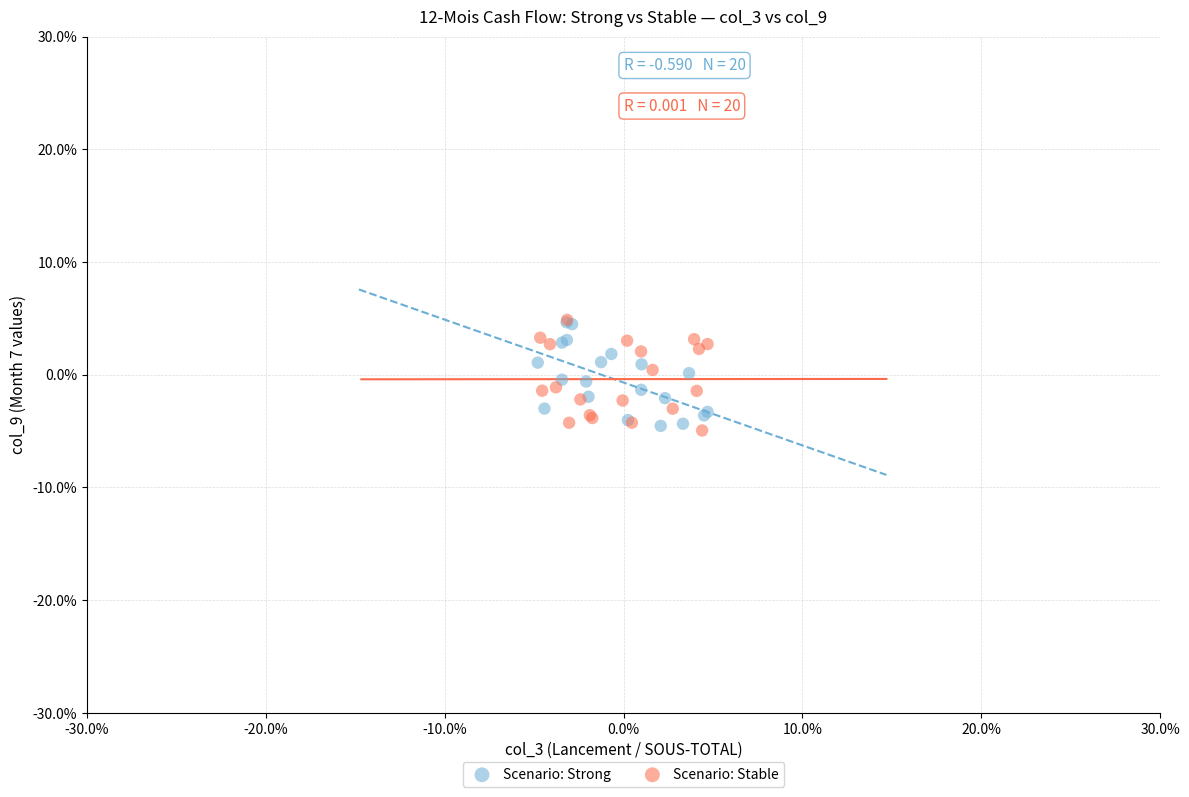

What are all the series names shown in the legend?

Scenario: Strong, Scenario: Stable